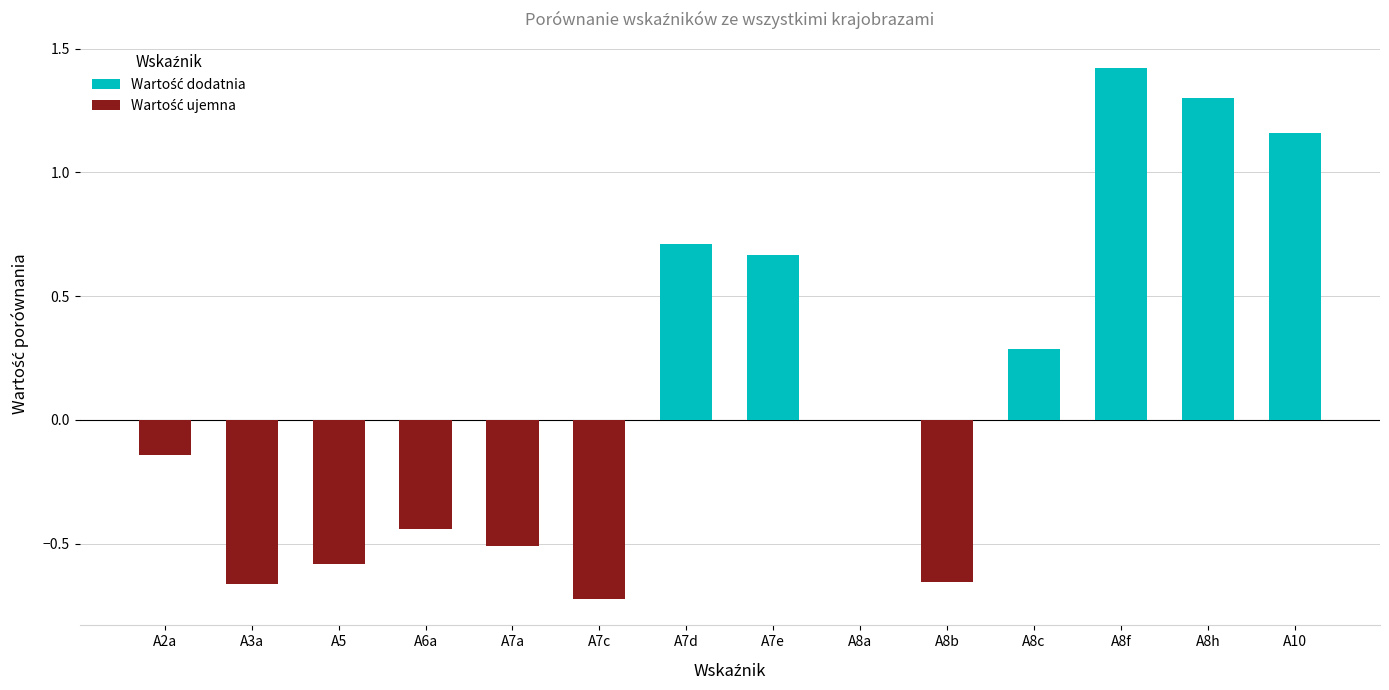

Reading right to left, extract all data points from this chart.

Wartość dodatnia: 1.2	1.3	1.4	0.3	0.0	0.0	0.7	0.7	0.0	0.0	0.0	0.0	0.0	0.0
Wartość ujemna: 0.0	0.0	0.0	0.0	-0.7	-0.0	0.0	0.0	-0.7	-0.5	-0.4	-0.6	-0.7	-0.1